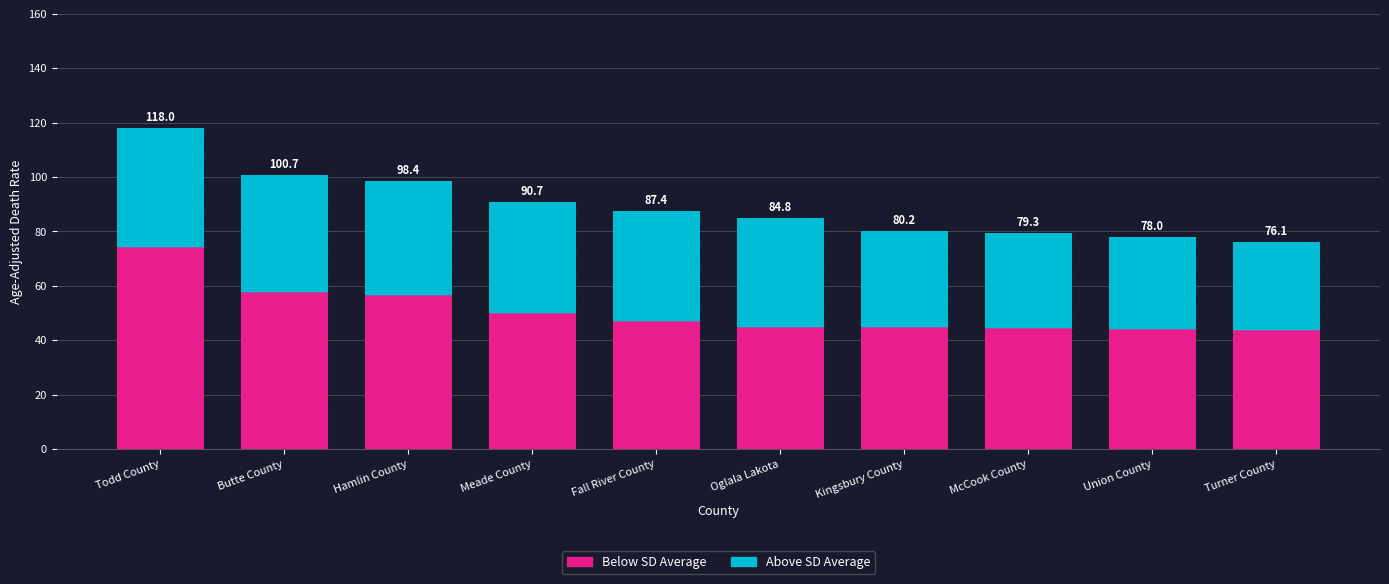

List the series in order of their overall mean, lowest first.

Above SD Average, Below SD Average